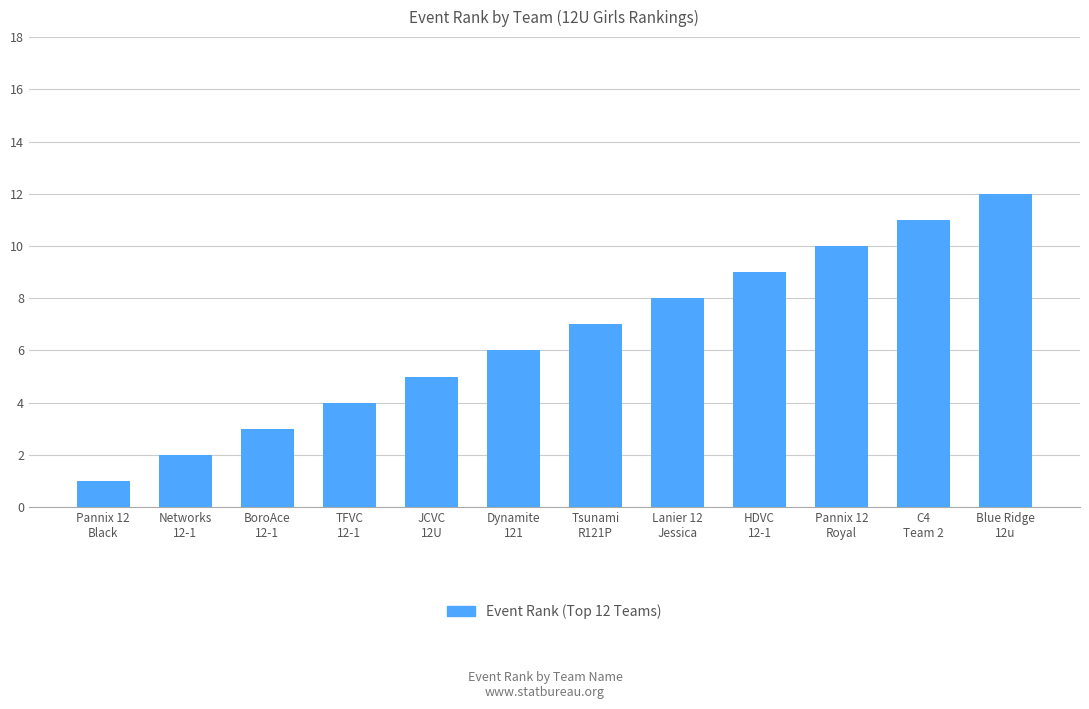

List the labels in order of value, smallest first.

Pannix 12
Black, Networks
12-1, BoroAce
12-1, TFVC
12-1, JCVC
12U, Dynamite
121, Tsunami
R121P, Lanier 12
Jessica, HDVC
12-1, Pannix 12
Royal, C4
Team 2, Blue Ridge
12u